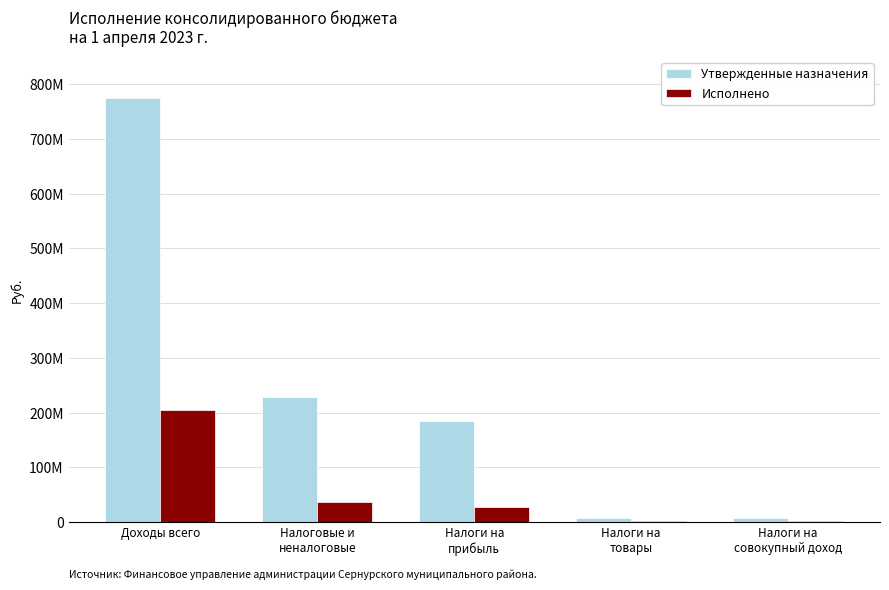

What are all the series names shown in the legend?

Утвержденные назначения, Исполнено